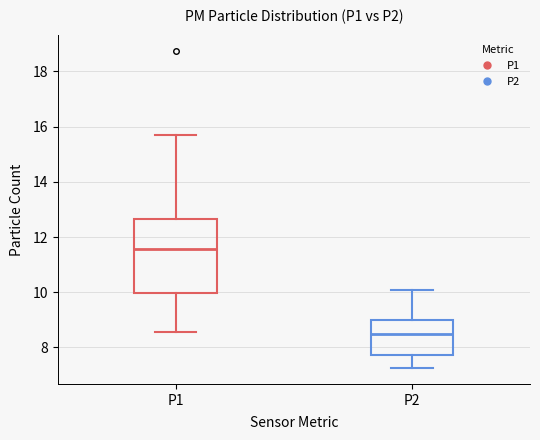

Which box is the tallest, from its lower edge to its upper edge?

P1